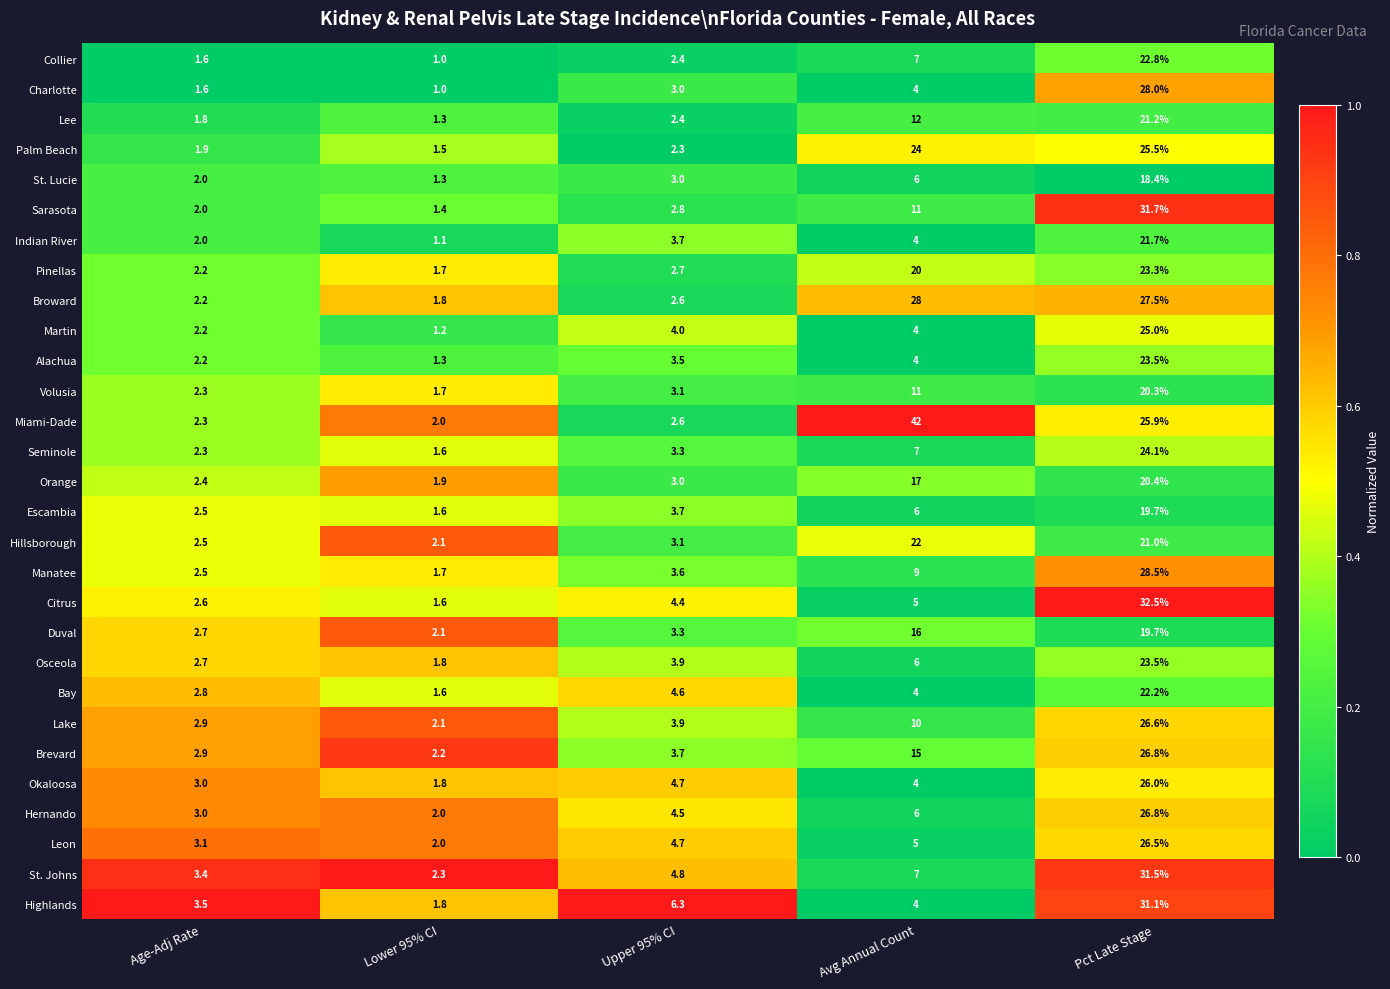

Where is Miami-Dade nearest to the value 22?

Pct Late Stage